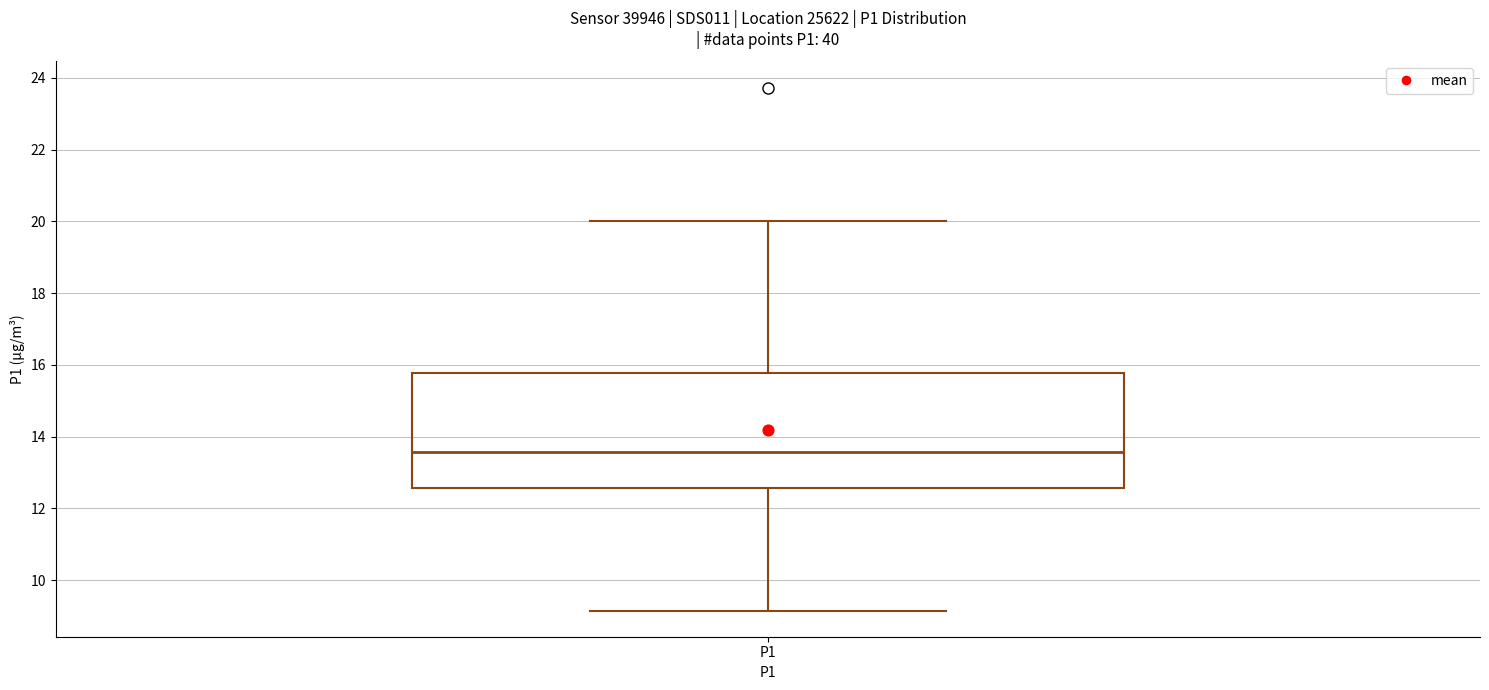

Read this box plot against the y-axis: the position of the median line, the range covered by the box, and the ends of both whiskers. The values are not printed on the chart, so give them approximately, as read against the axis.

median 13.6, box 12.6 to 15.8, whiskers 9.2 to 20.0